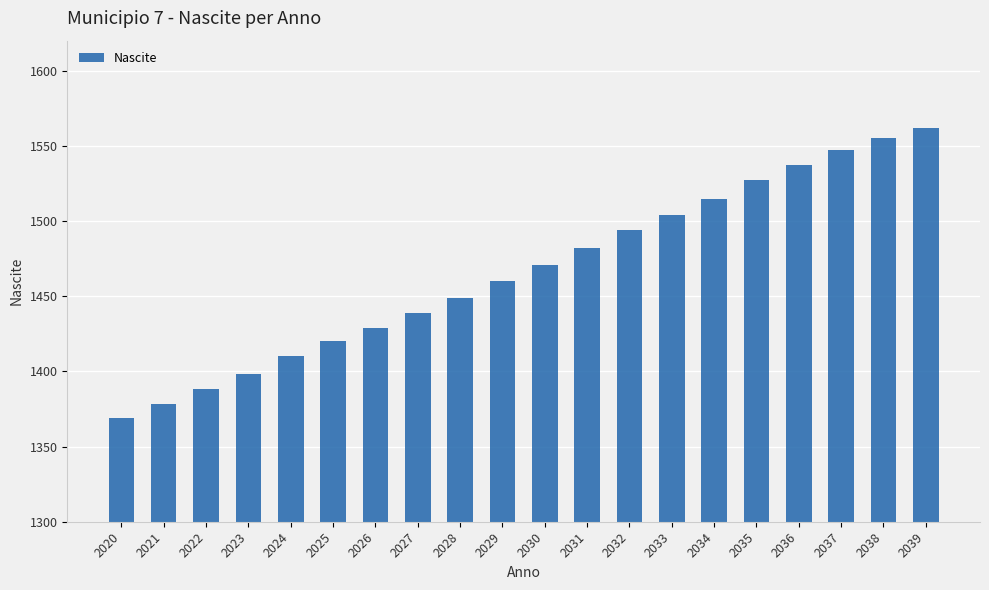

What is the change in value from 2024 to 2028?

+39